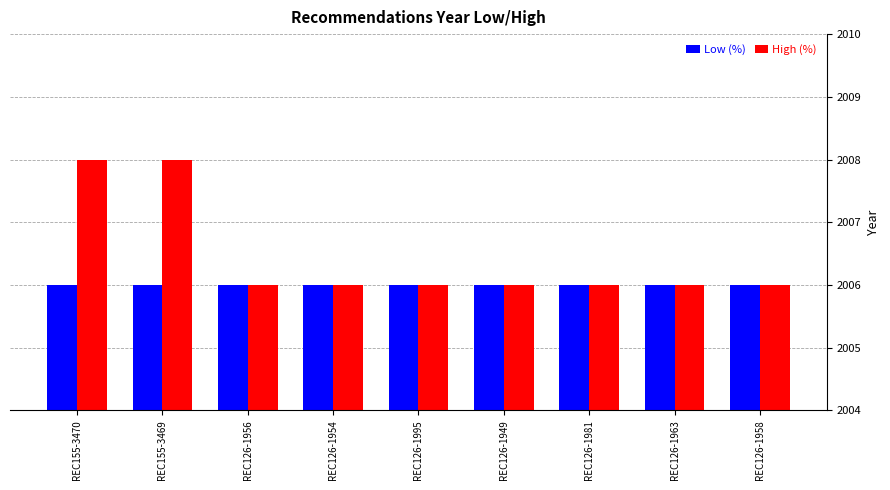

What is the label of the 8th bar from the right?

REC155-3469